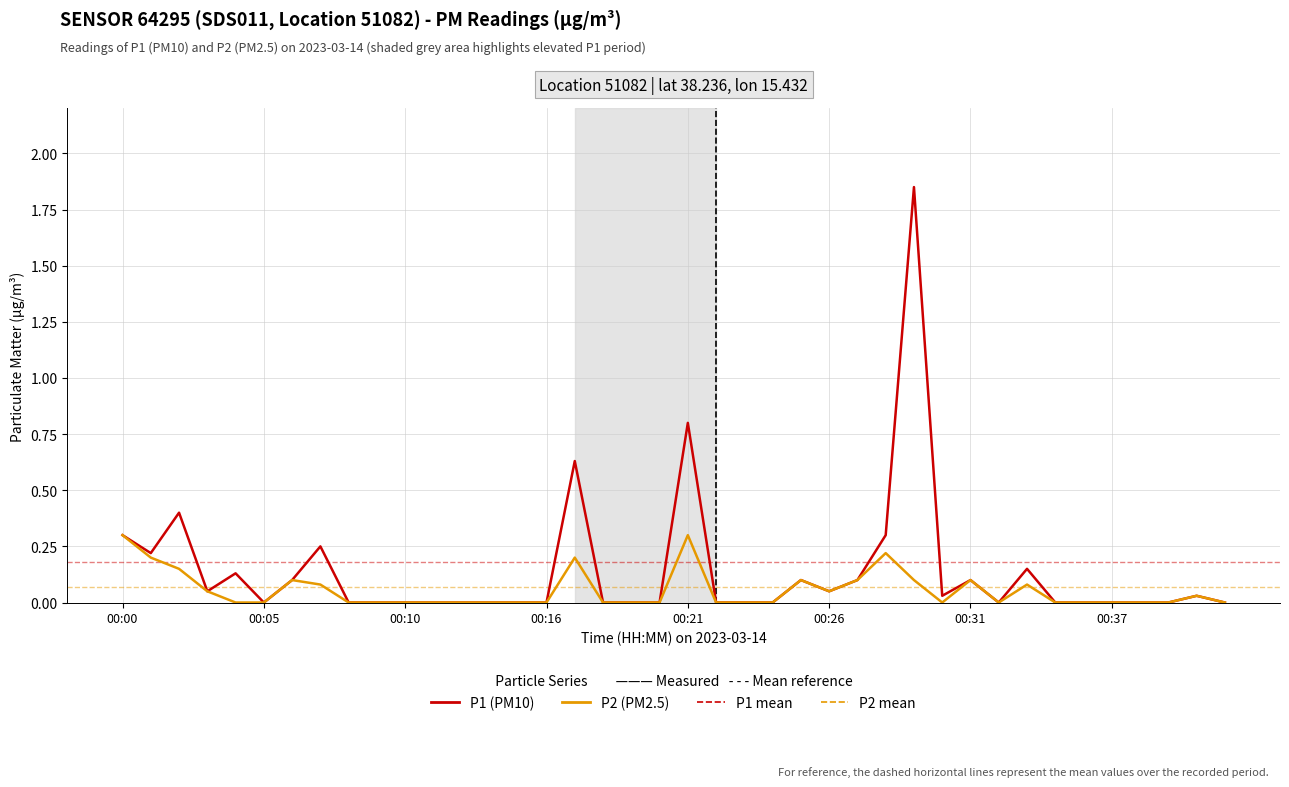

What is the maximum value for P2 (PM2.5)?

0.3